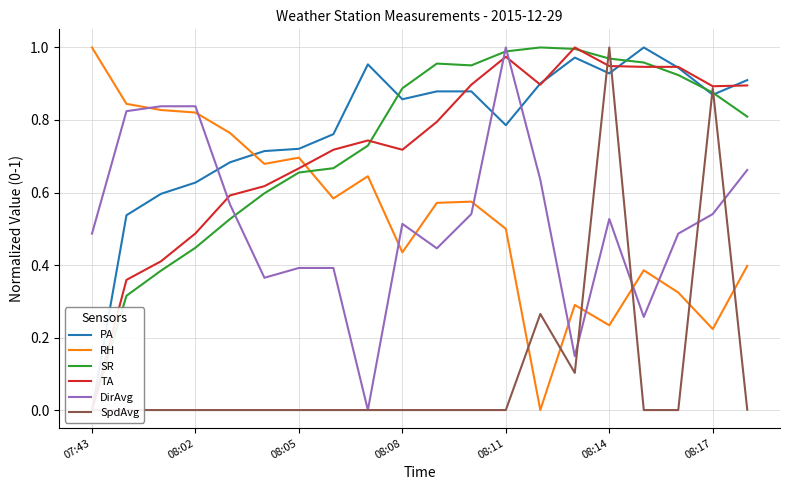

True or false: TA has a value of 0.9 at 17.

True